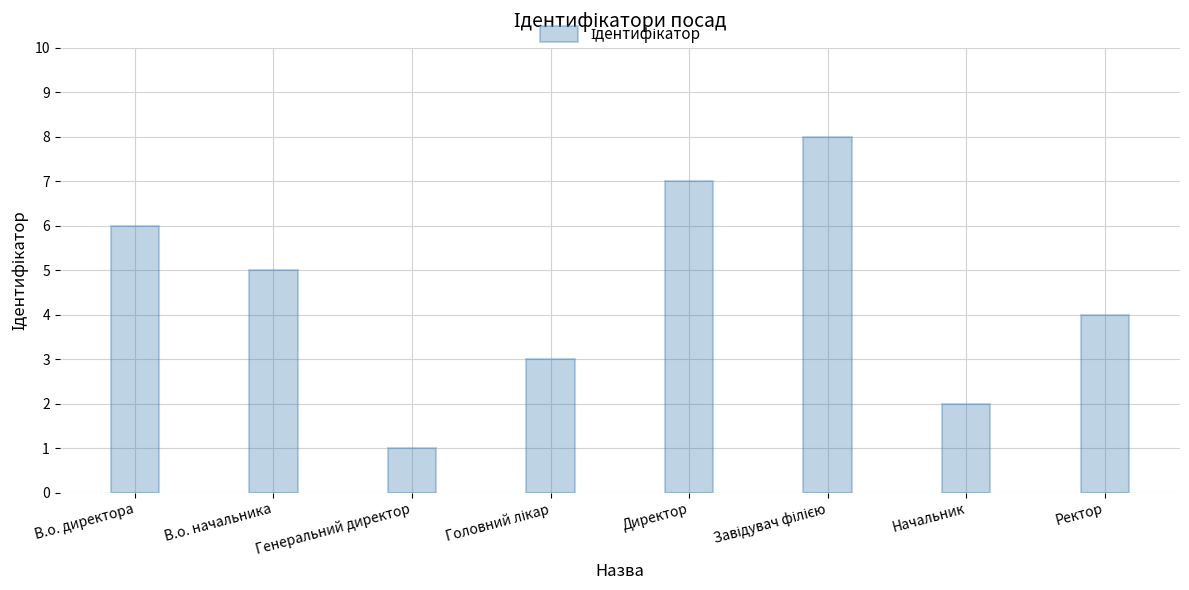

What is the difference between the maximum and minimum values?

7